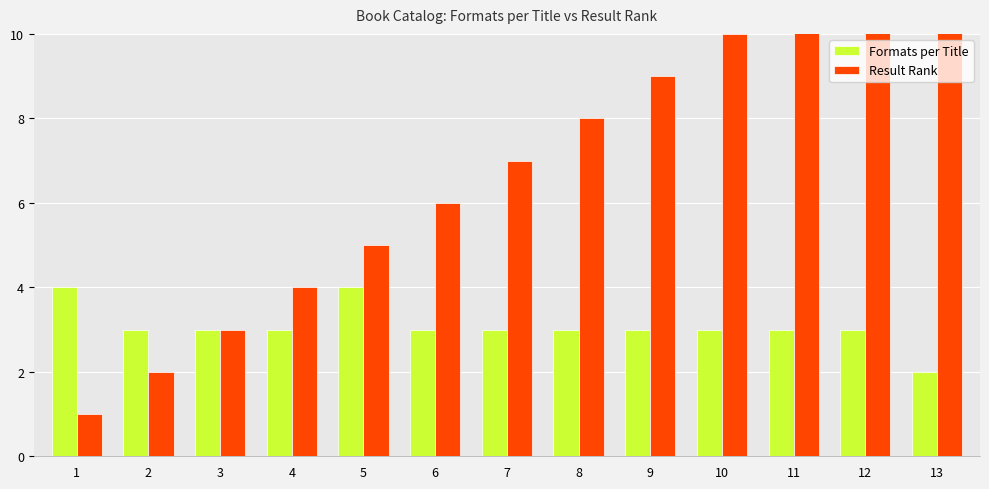

What is the sum of the Result Rank values at 3 and 1?

4